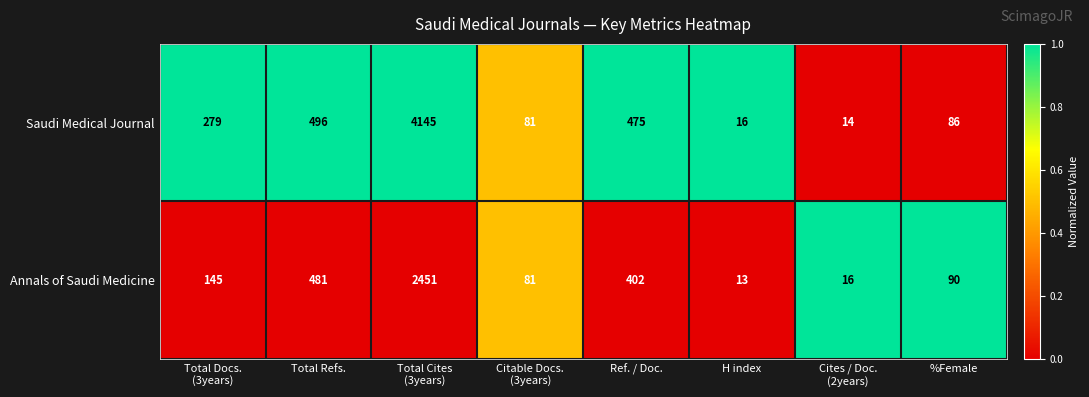

The value of Annals of Saudi Medicine at Ref. / Doc. is 402. True or false?

True